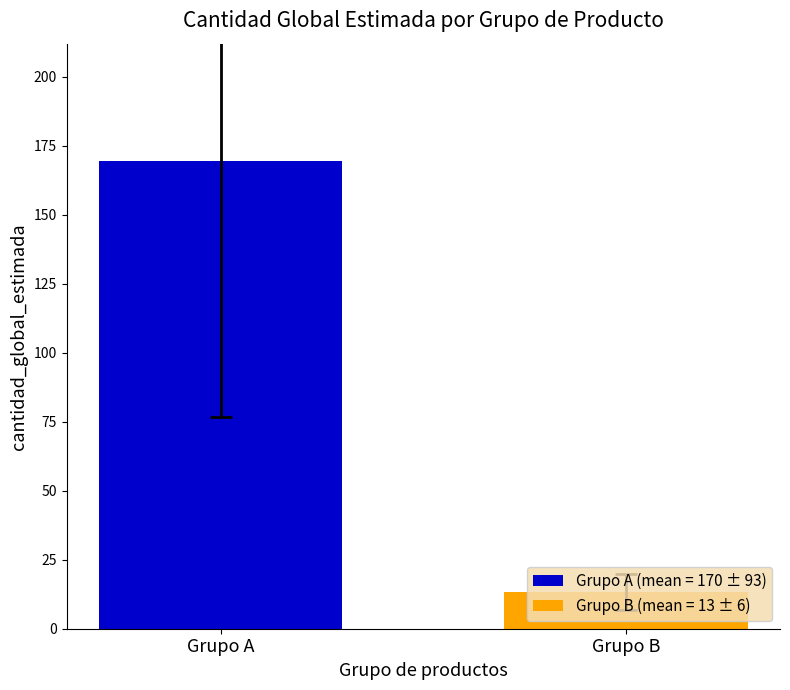

What is the greatest value displayed?

169.6